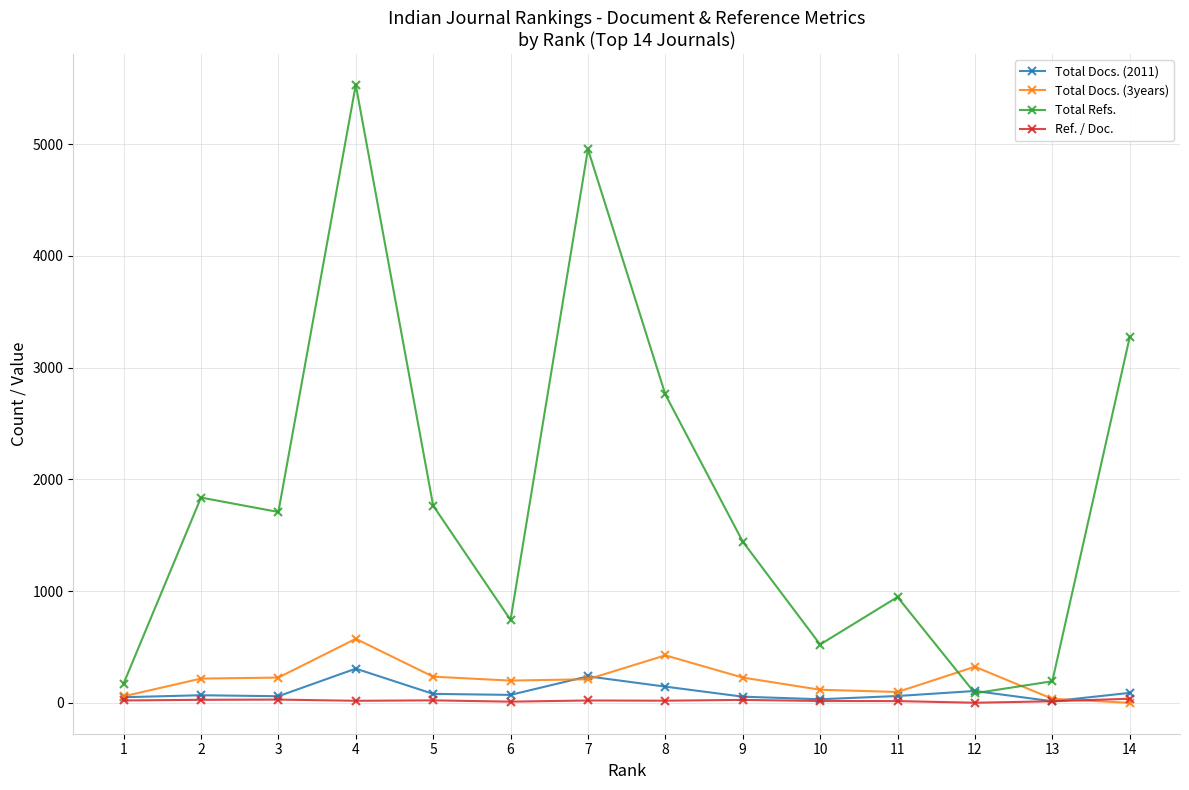

True or false: Total Docs. (3years) and Total Docs. (2011) intersect in this chart.

True